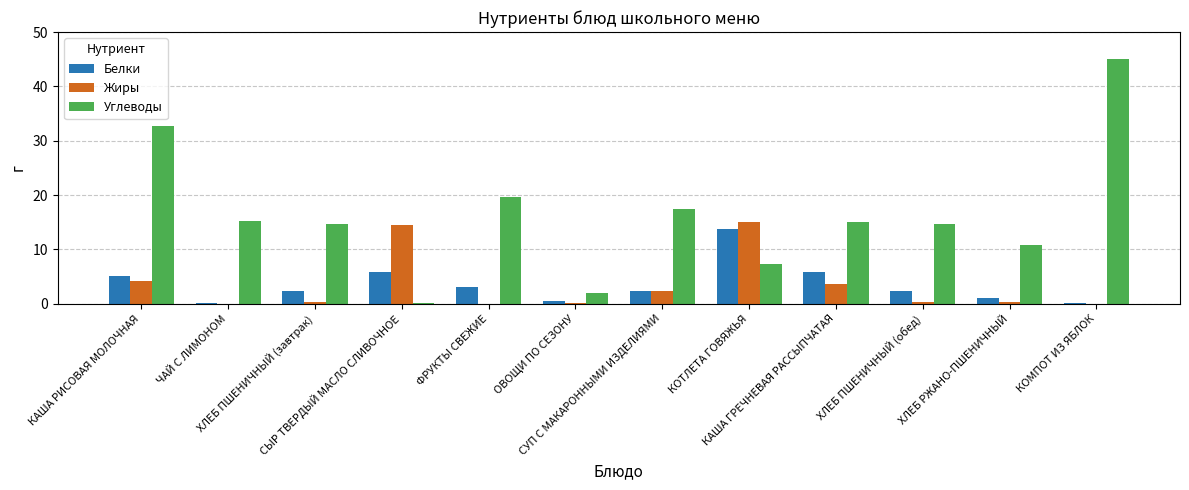

Which series has the largest total across all categories?

Углеводы